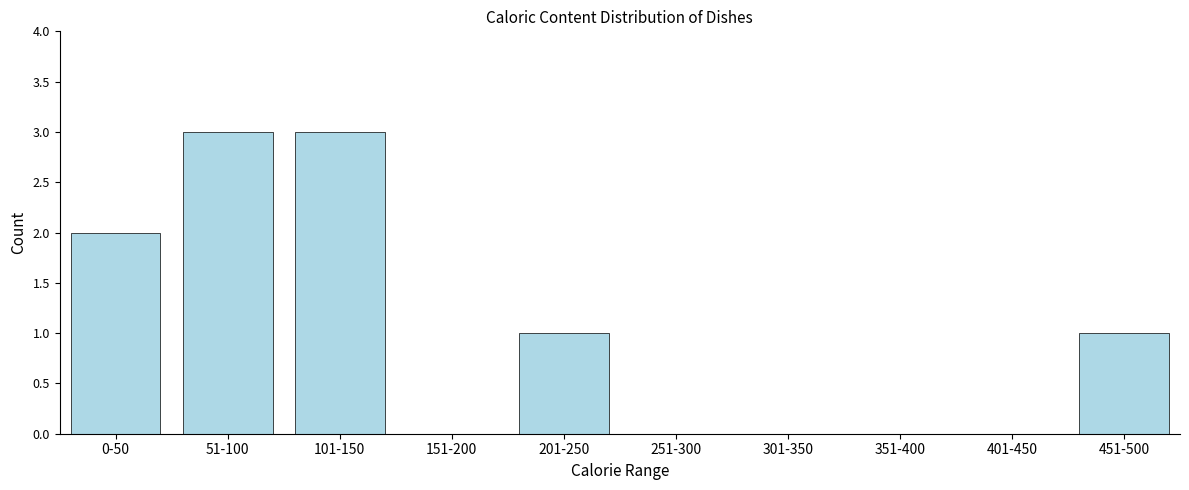

Reading left to right, extract all data points from this chart.

0-50=2	51-100=3	101-150=3	151-200=0	201-250=1	251-300=0	301-350=0	351-400=0	401-450=0	451-500=1